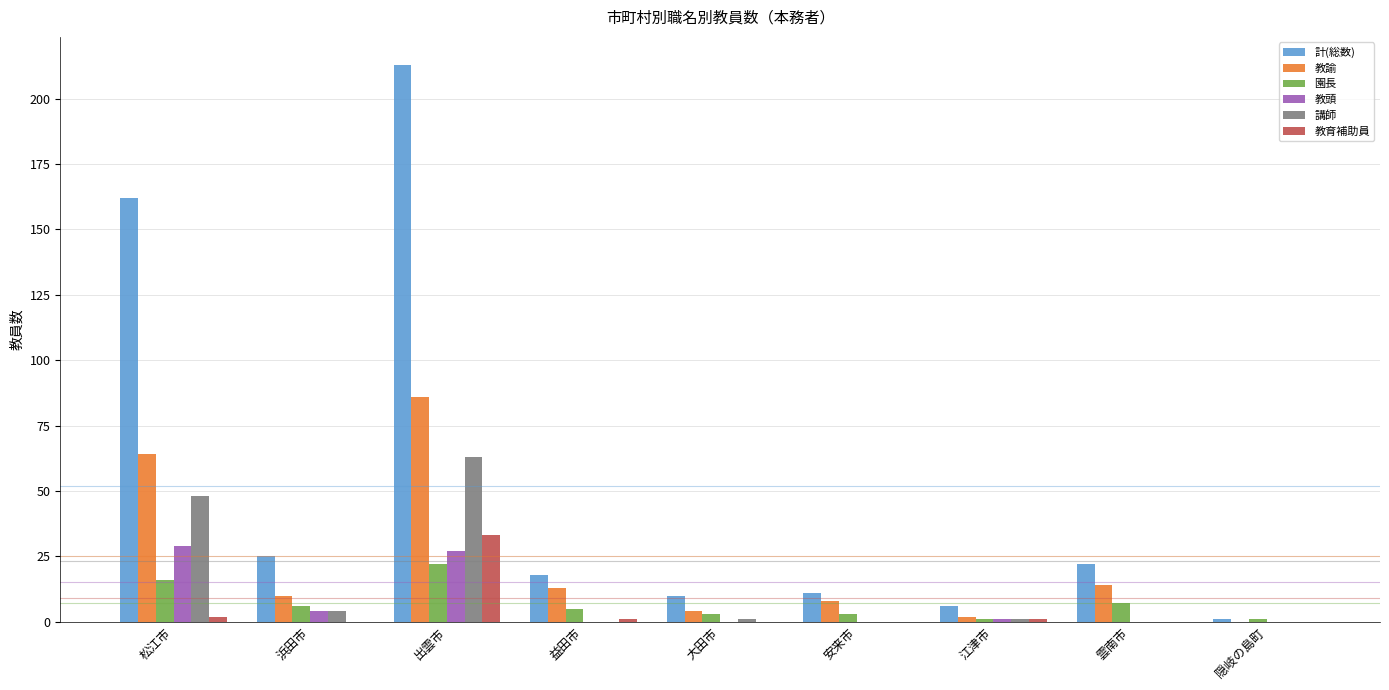

At which category is the sum across all series the highest?

出雲市